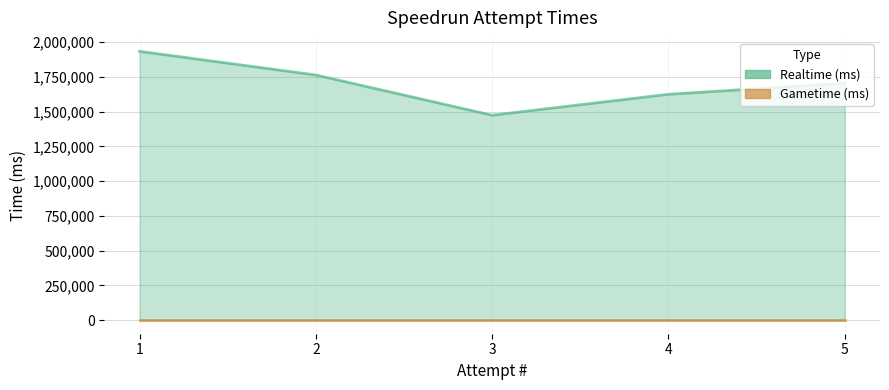

Count the number of categories in the chart.

5